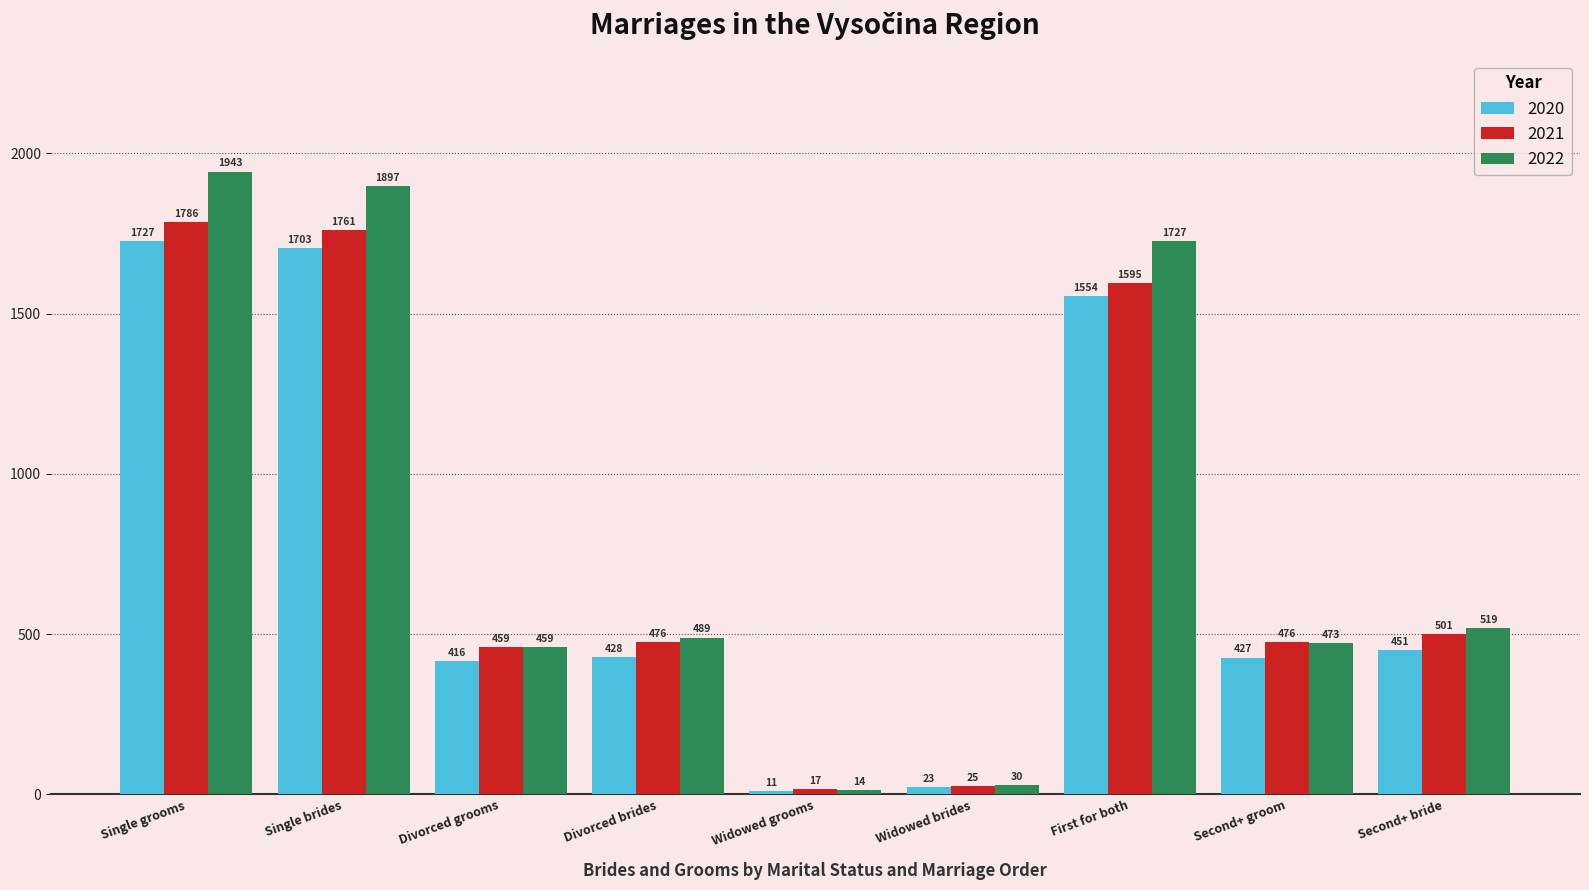

Which series changed the most between Single brides and Divorced brides?

2022